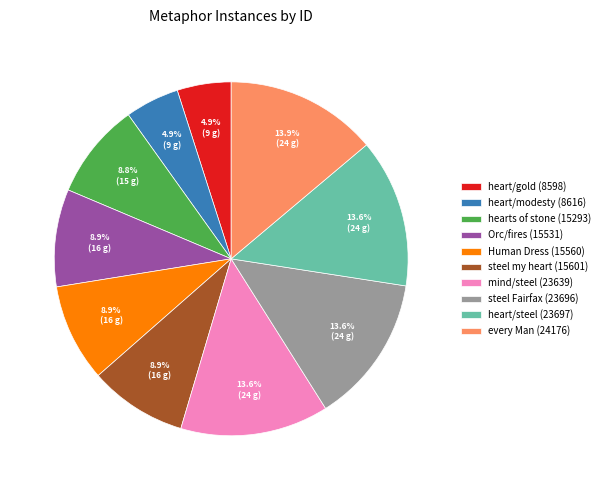

What percentage is the steel Fairfax (23696) slice, to the nearest percent?

14%